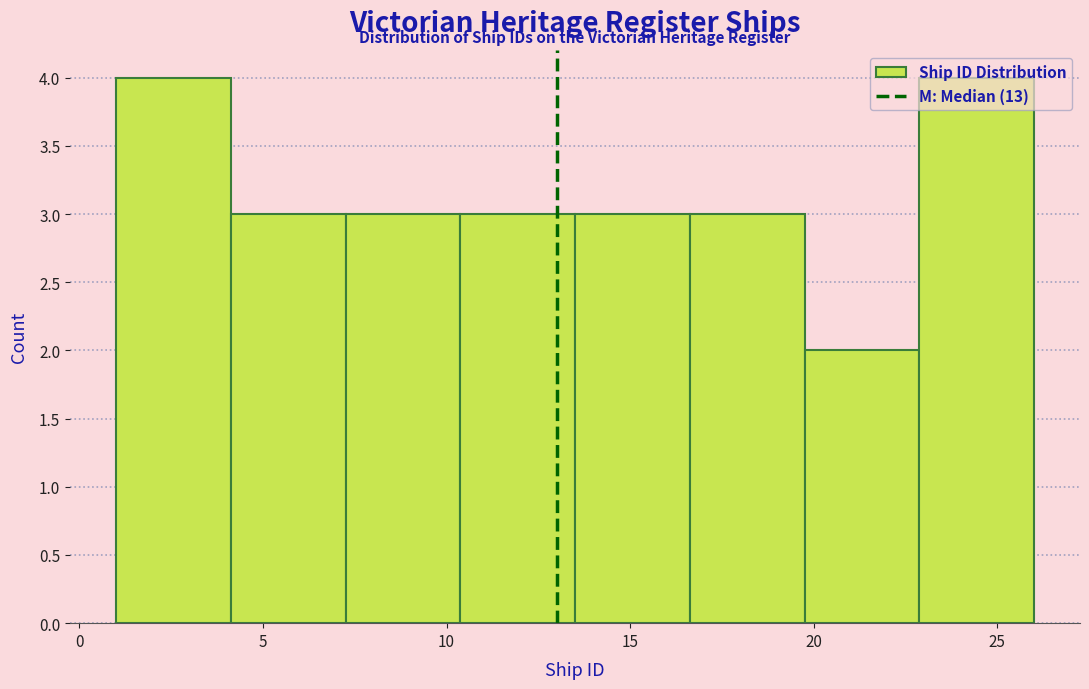

How tall is the bar that spans 16.5 to 20.0 on the x-axis? Neither the bar edges nor the heights are printed on the chart, so give them approximately, as read against the axes.

3